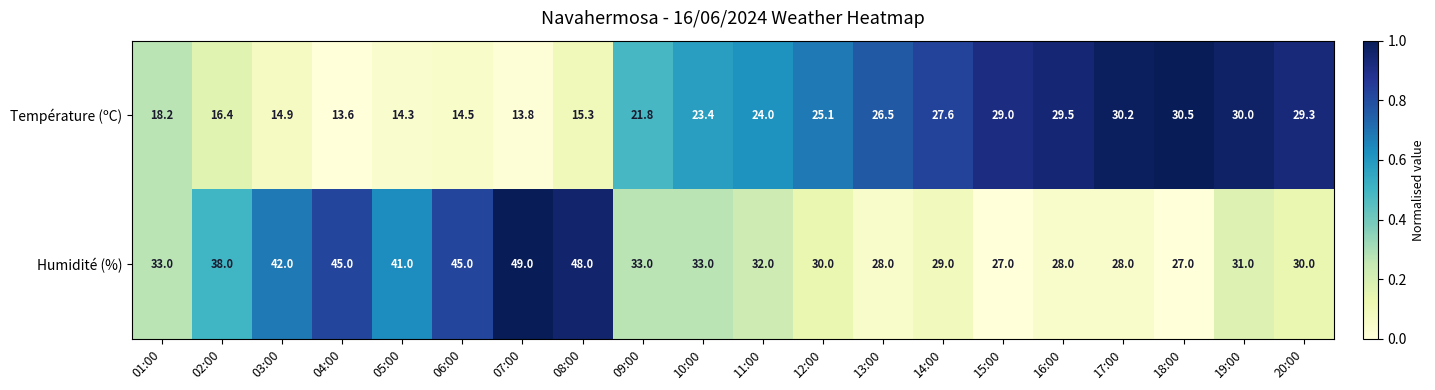

Rank the series by their maximum value, from highest to lowest.

Humidité (%), Température (ºC)